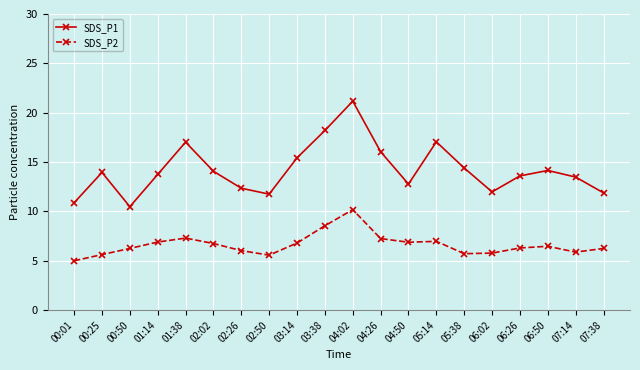

Is it true that SDS_P1 equals 12.0 at 06:02?

True